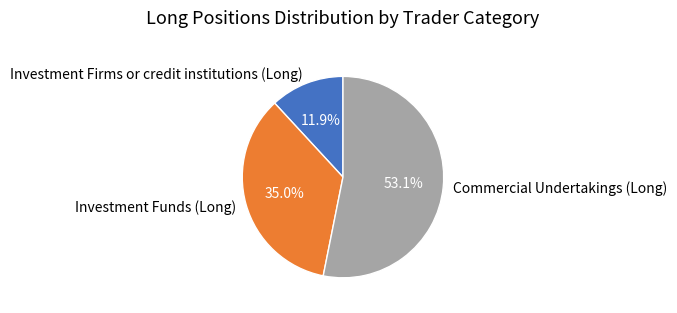

To the nearest percent, what portion does Investment Firms or credit institutions (Long) represent?

12%